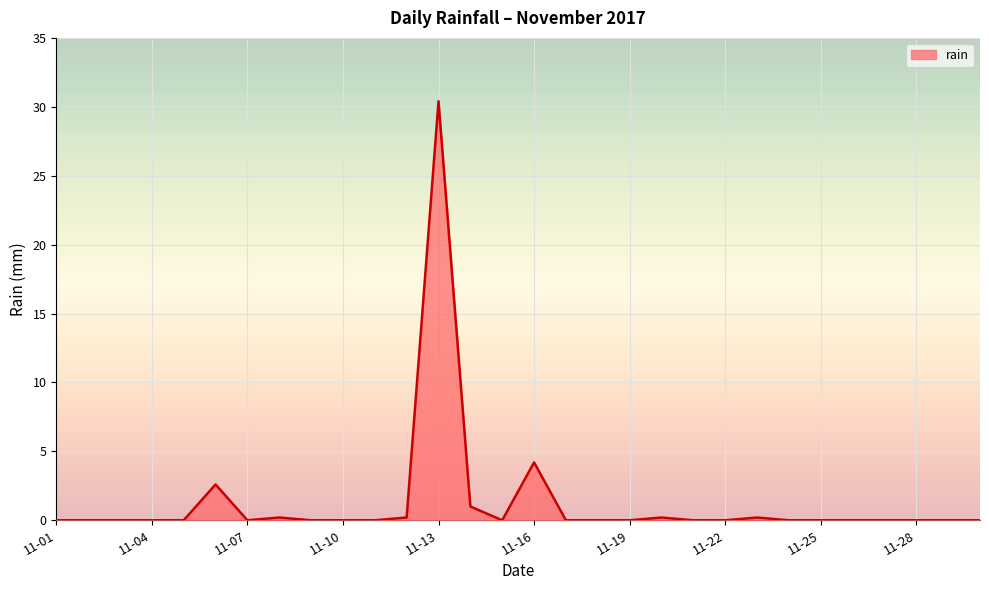

What is the greatest value displayed?

30.4